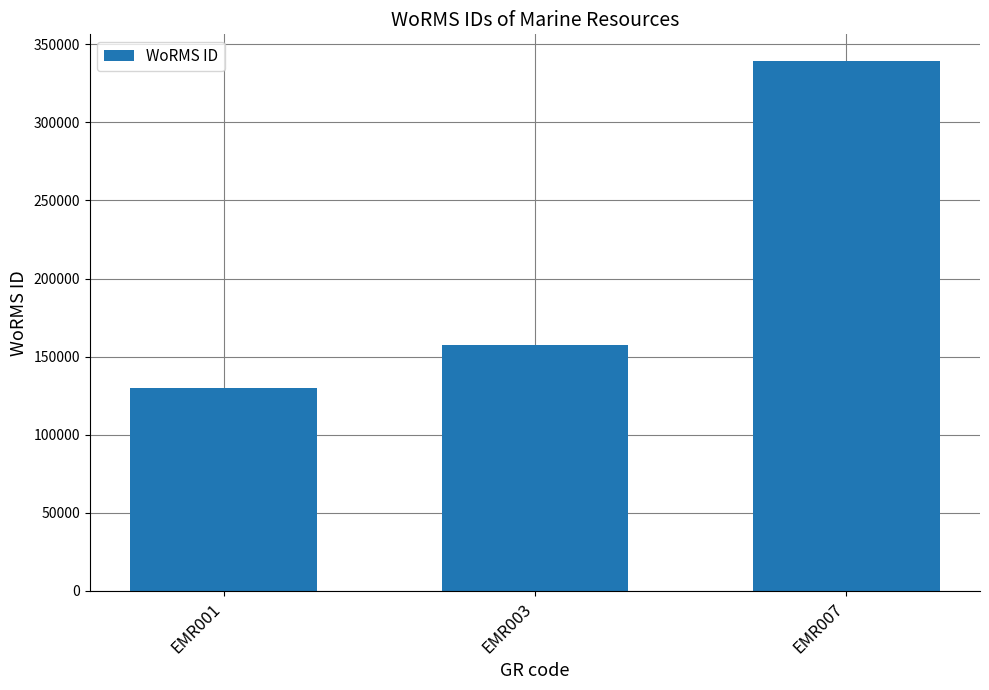

Which category has the lowest value across all series?

EMR001